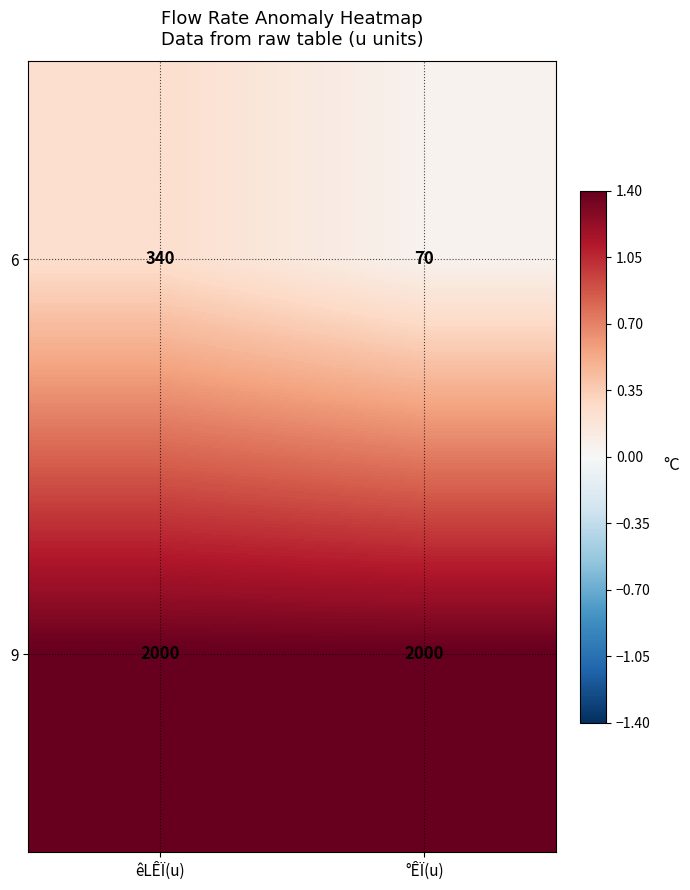

What is the highest value of the 9 series?

2000